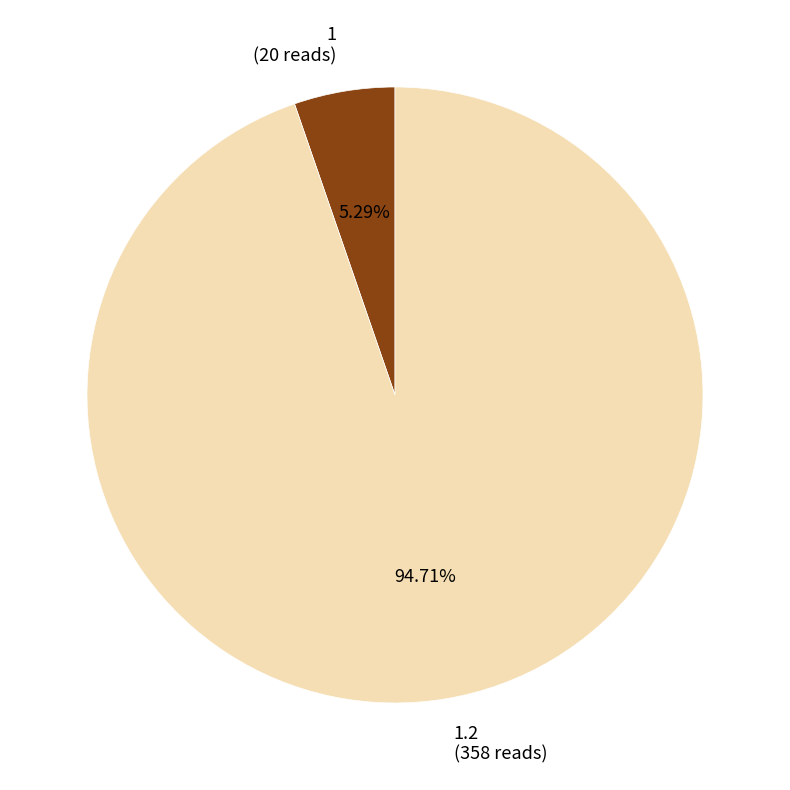

Does any single category account for the majority?

Yes